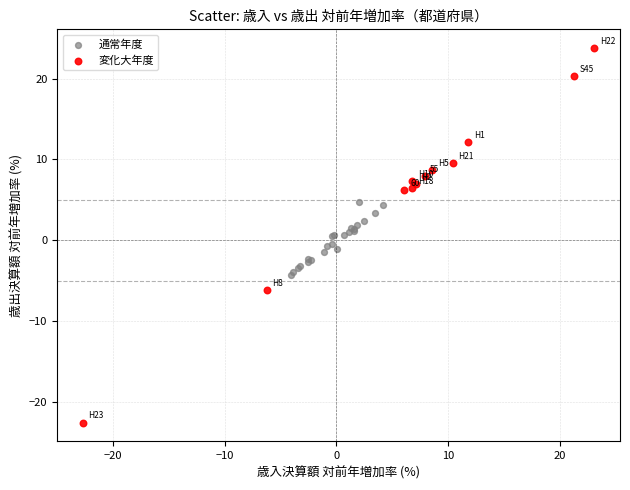

Which series has the widest spread of Y values?

変化大年度